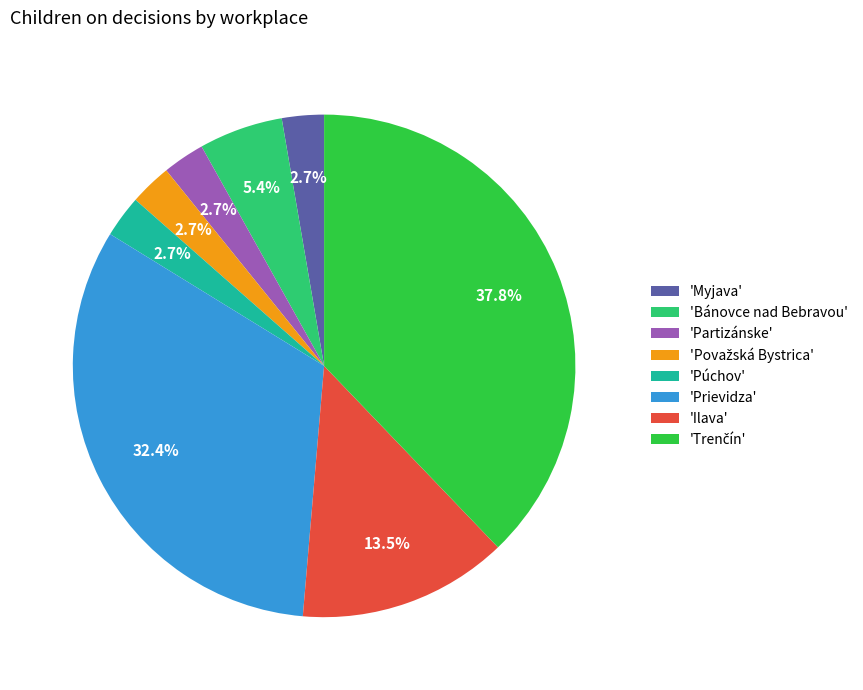

Approximately how many times larger is the value at 'Ilava' compared to 'Prievidza'?

0.4